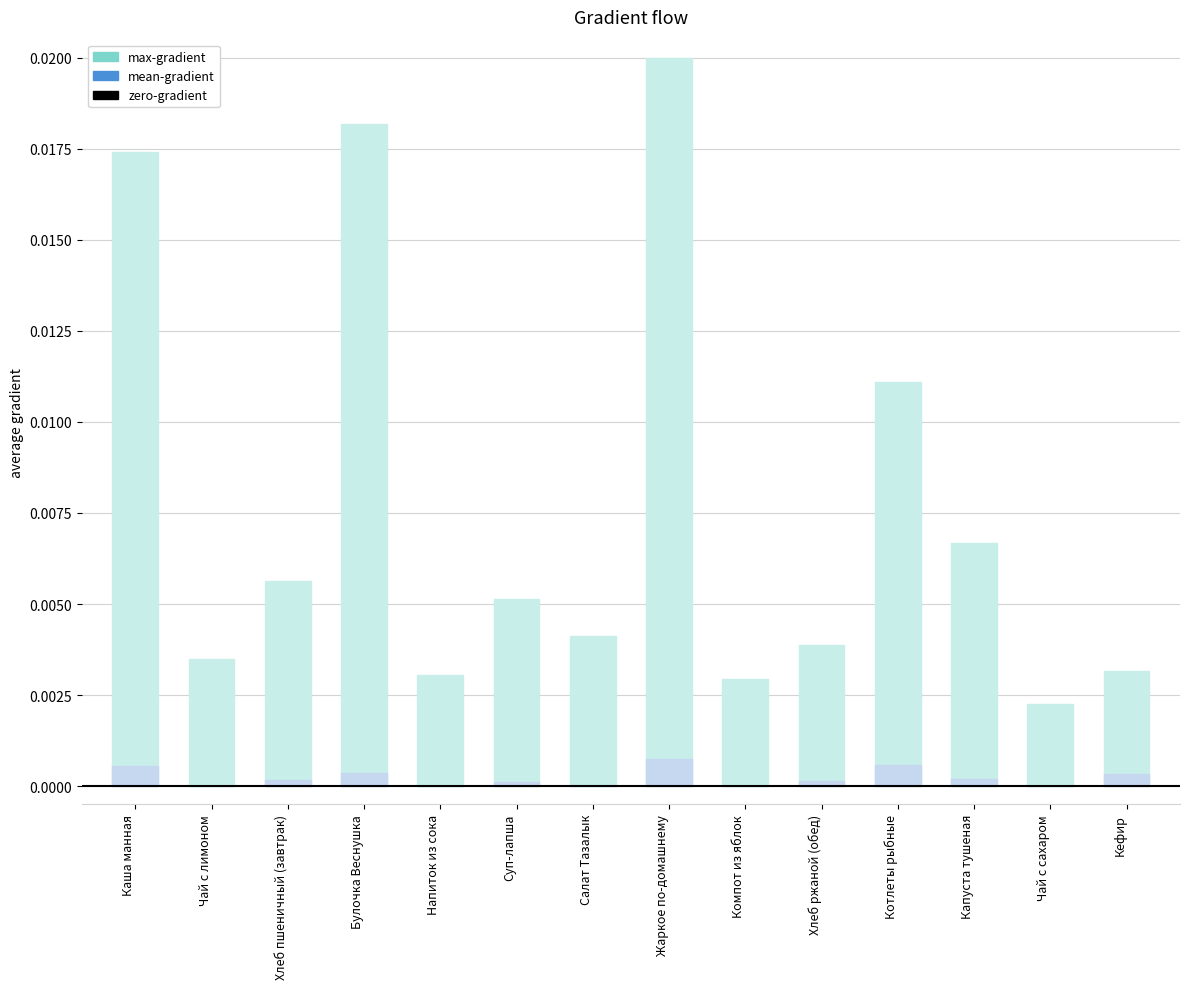

Which category has the lowest value in the mean-gradient series?

Компот из яблок